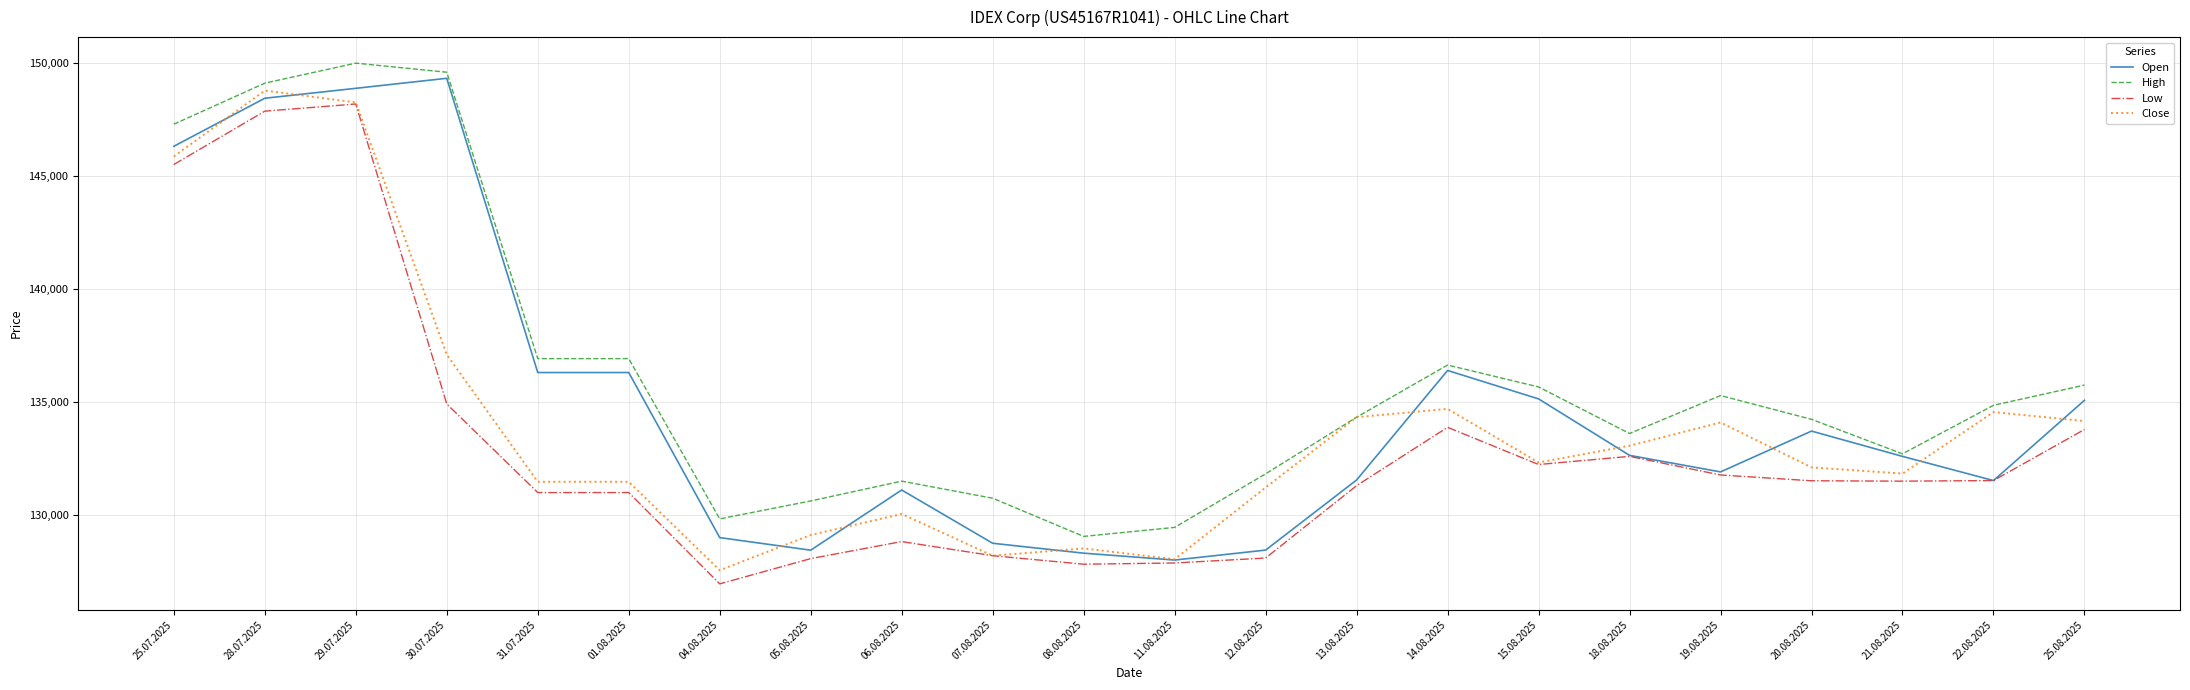

What is the spread (max minus min) of values at 28.07.2025?

1239